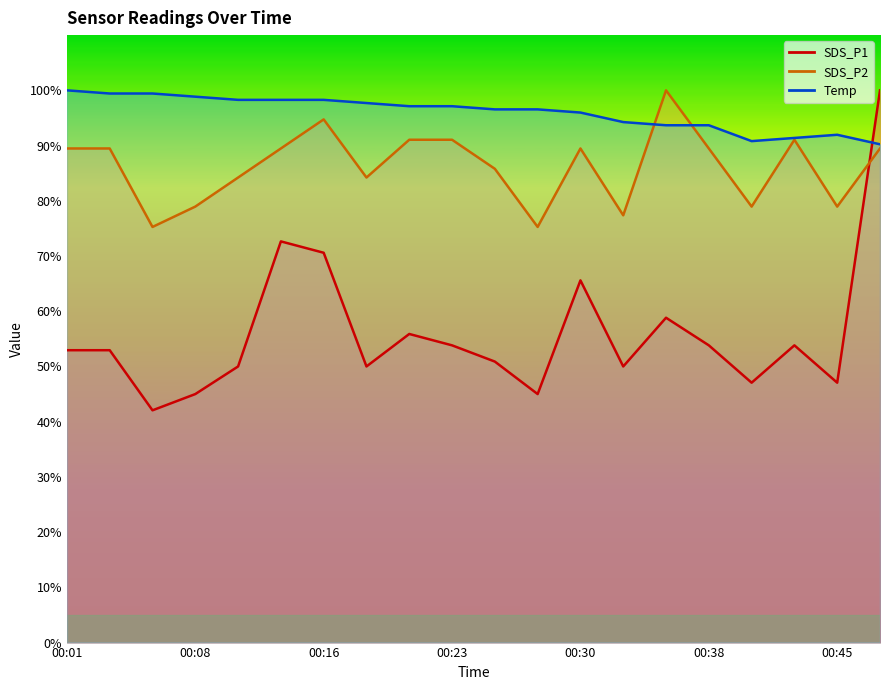

What are all the series names shown in the legend?

SDS_P1, SDS_P2, Temp